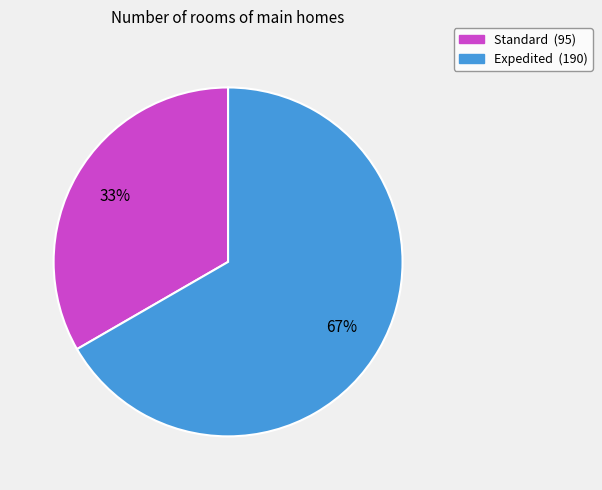

Count the number of slices in the pie.

2